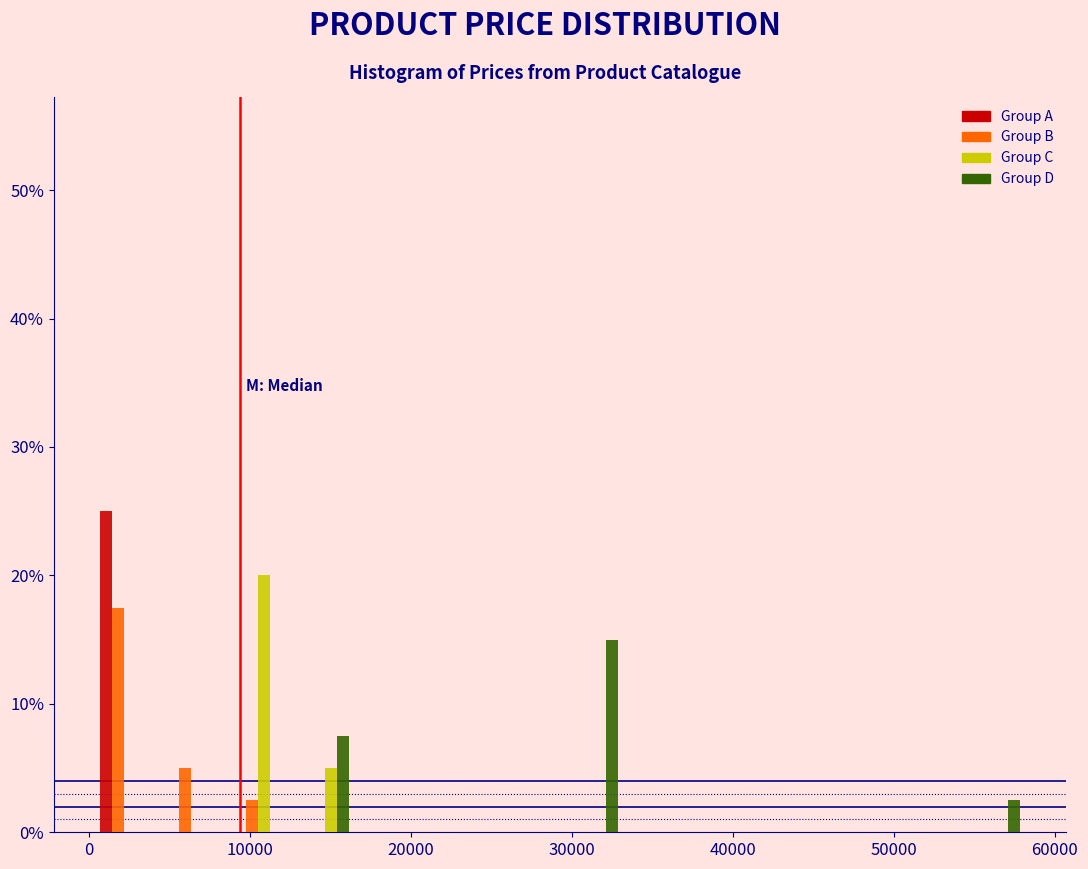

What is the height of the Group C bar covering 13000 to 17000 on the x-axis? Neither the bar edges nor the heights are printed on the chart, so give them approximately, as read against the axes.

5